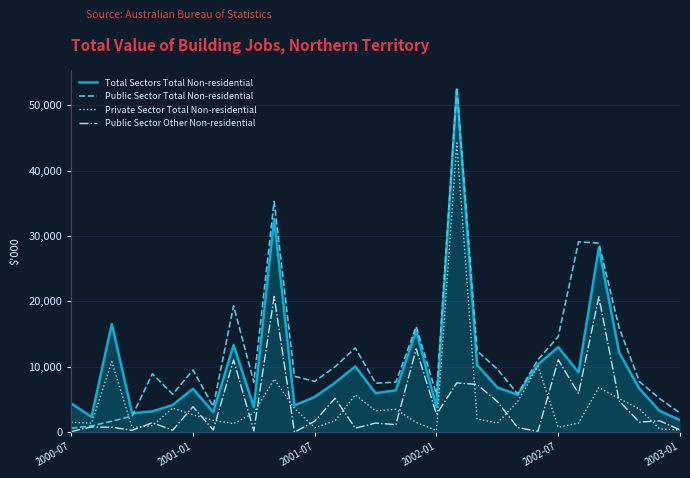

What is the maximum value shown in the chart?

52687